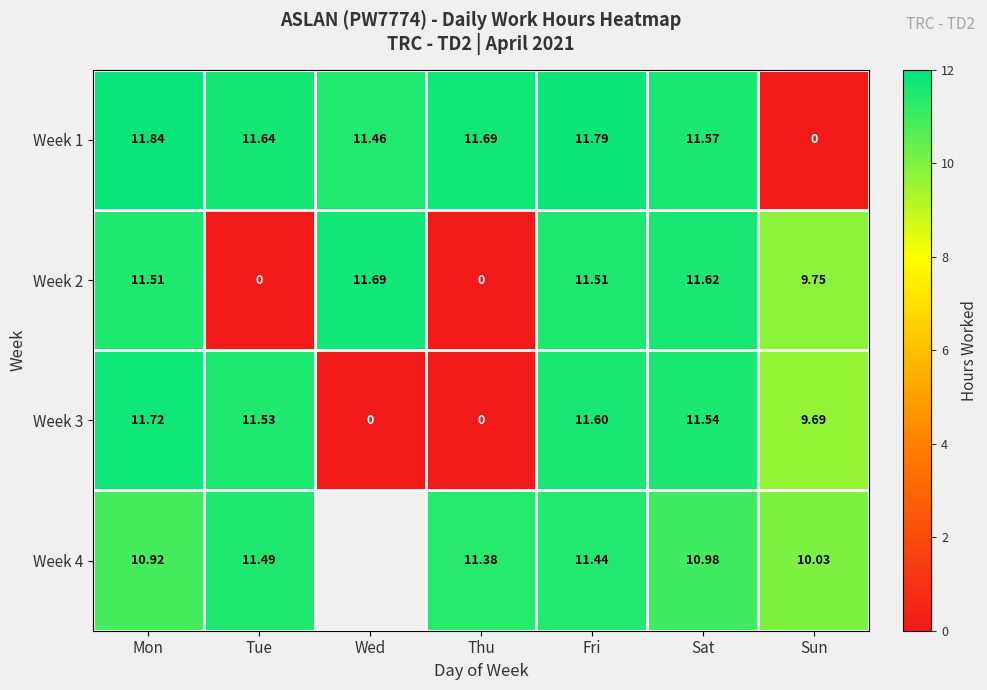

At which label is Week 3 closest to 5?

Sun